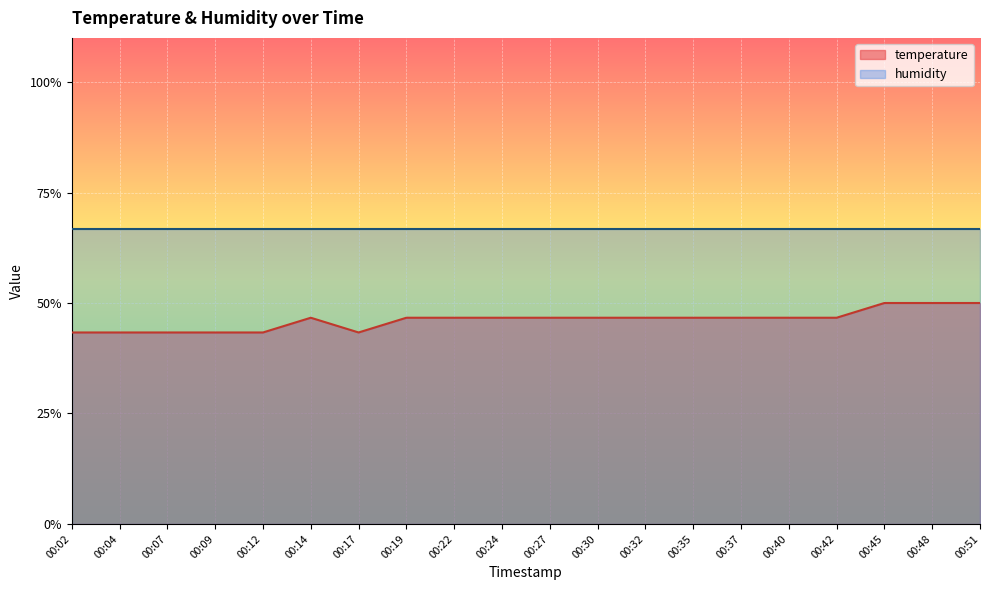

Count the values in the range 0 to 1.

20